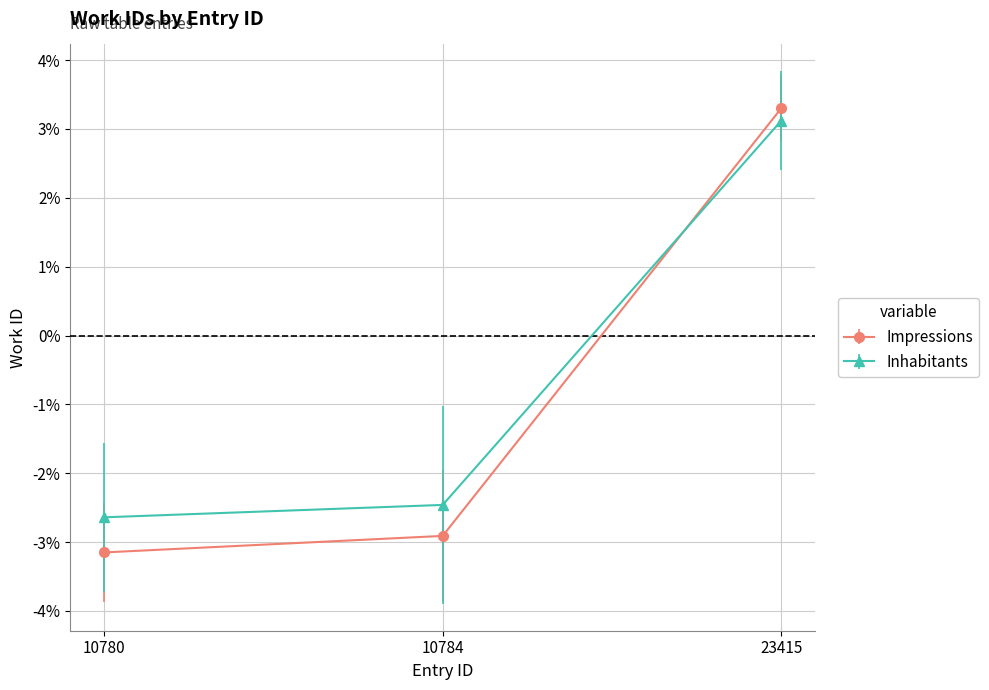

Reading left to right, list all the values displayed in this chart.

Impressions: -3.1	-2.9	3.3
Inhabitants: -2.6	-2.5	3.1